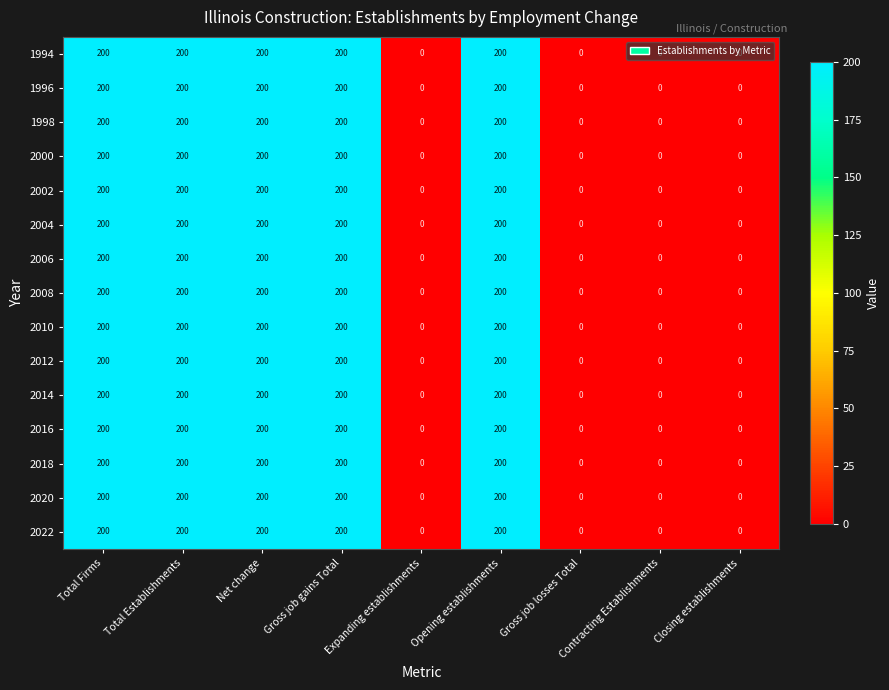

Count the 2012 values in the range 0 to 200.

9